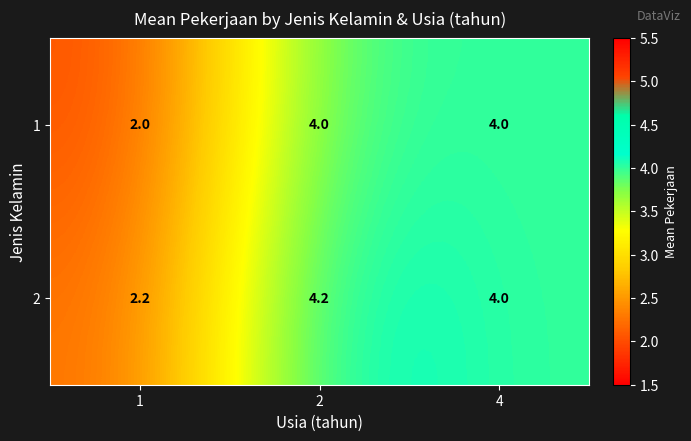

Is the value of 1 at 1 greater than the value of 2 at 2?

No